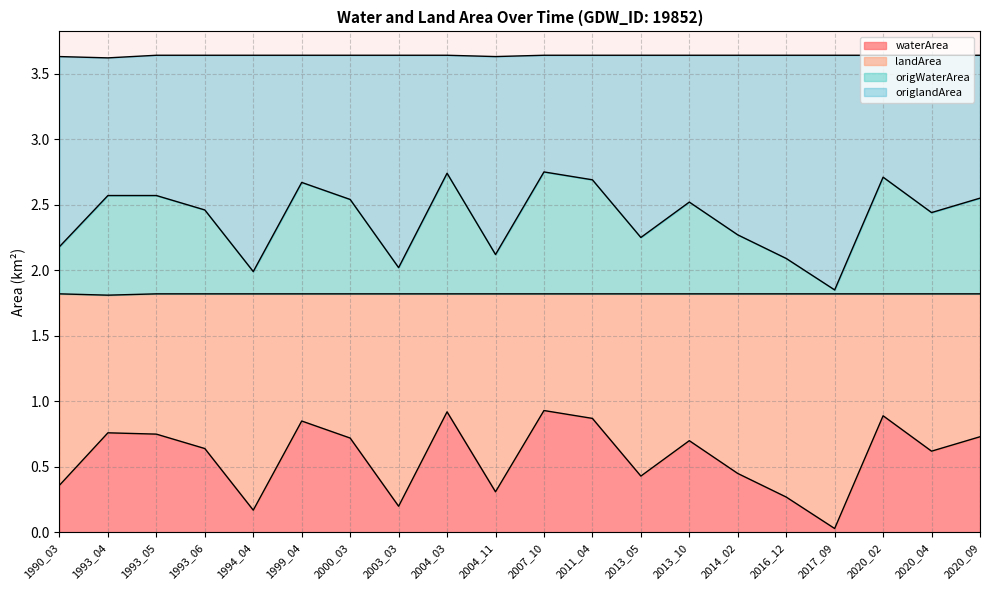

The value of waterArea at 1993_06 is 0.6. True or false?

True